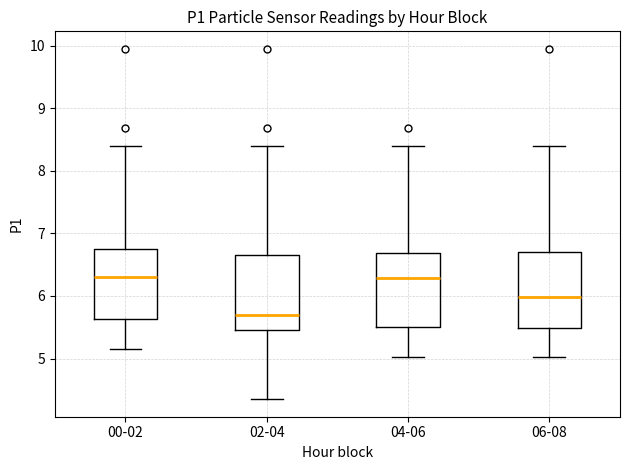

Which box's median line is the lowest?

02-04